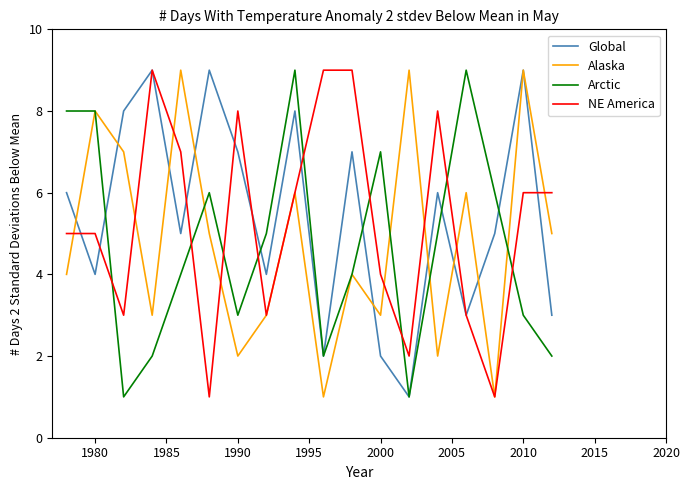

After their last crossing, which series has the higher values: Arctic or NE America?

NE America